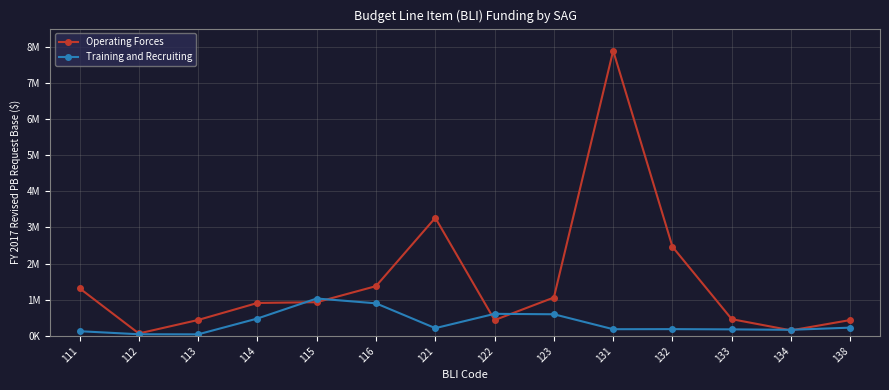

True or false: Operating Forces and Training and Recruiting cross at least once.

True